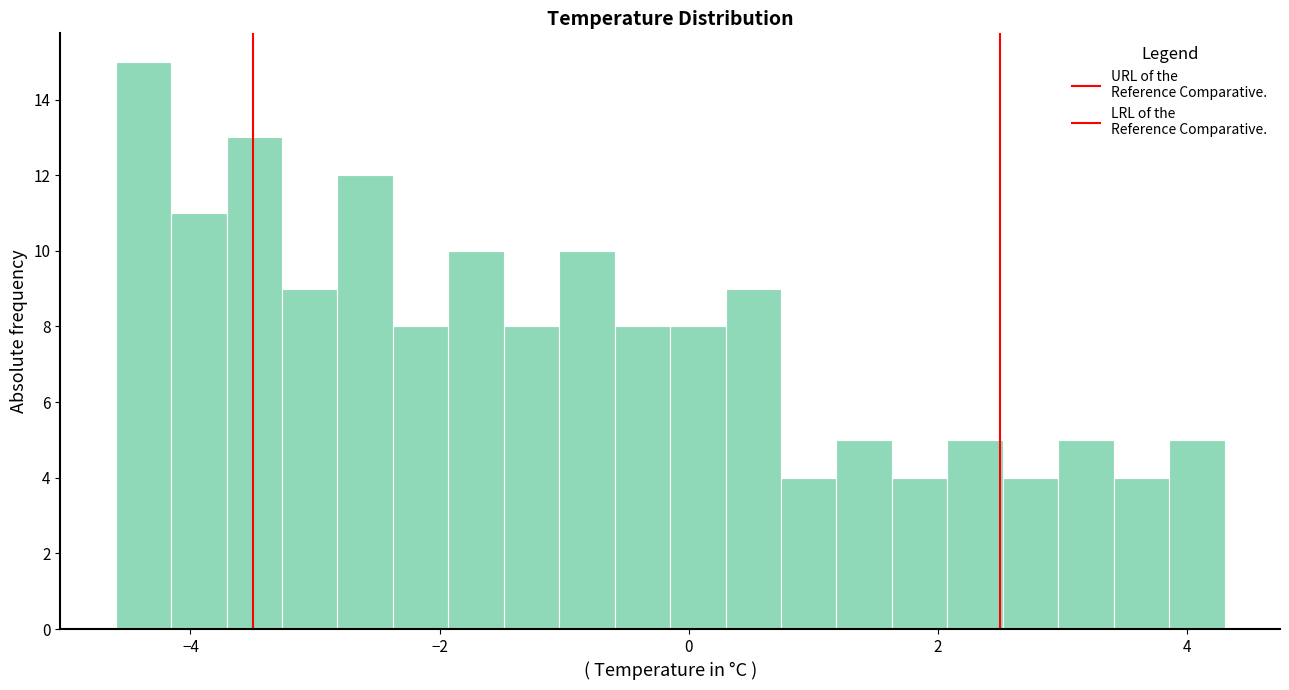

Read against the x-axis, roughly where is the centre of the tallest bar?

-4.4